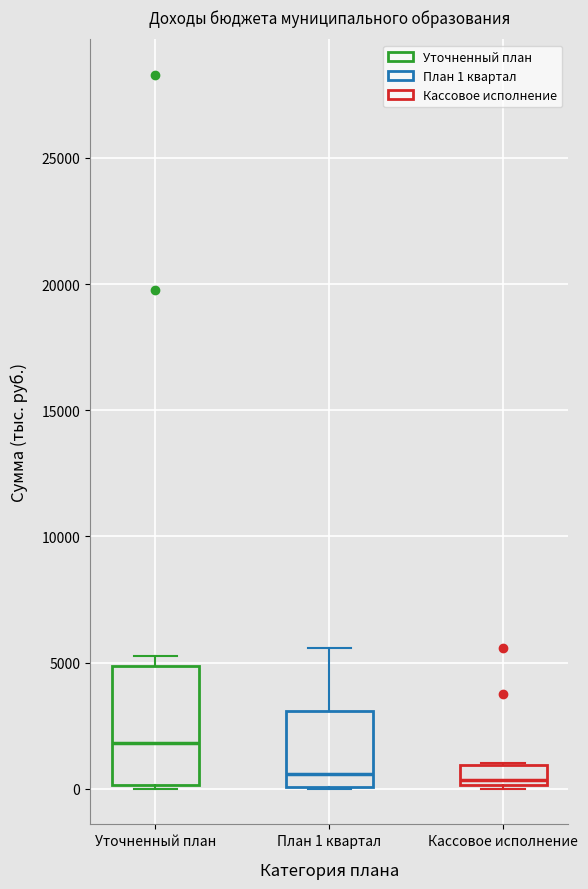

Reading left to right, read every box against the y-axis: the position of its median line, the range the box covers, and the ends of its whiskers. The values are not printed on the chart, so give them approximately, as read against the axis.

Уточненный план: median 2000, box 0 to 5000, whiskers 0 (just below the box's lower edge) to 5000 (just above the box's upper edge)
План 1 квартал: median 500, box 0 to 3000, whiskers 0 to 5500
Кассовое исполнение: median 500, box 0 to 1000, whiskers 0 to 1000